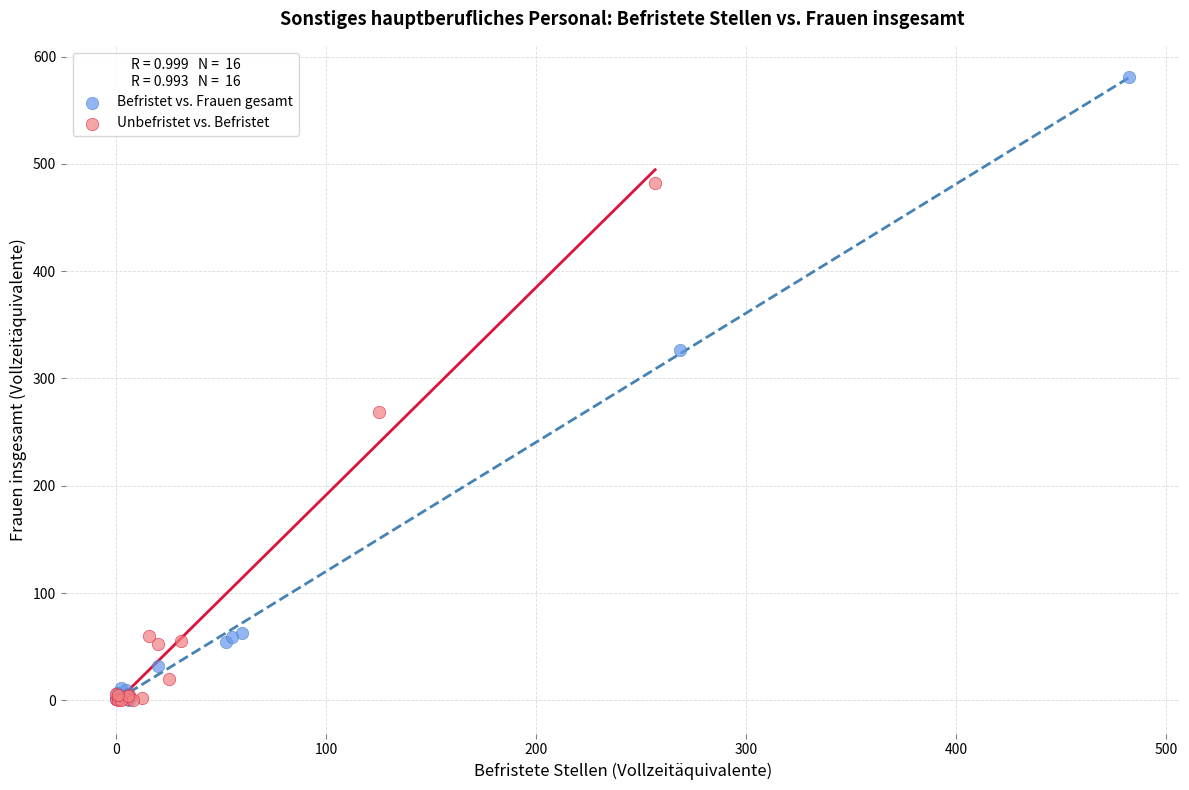

Which series contains the highest Y value?

Befristet vs. Frauen gesamt